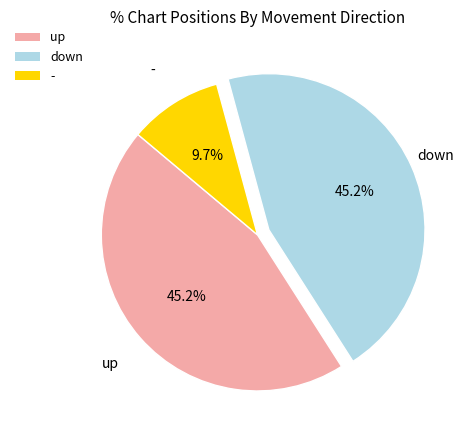

What percentage is the - slice, to the nearest percent?

10%